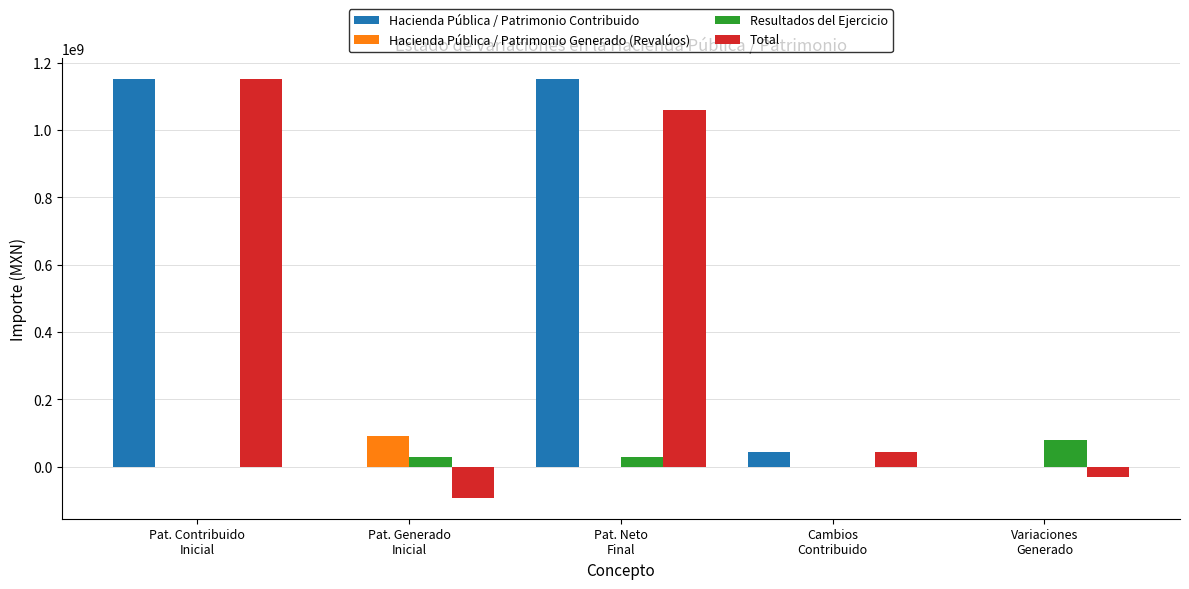

What is the sum of all Total values?

2130901379.8